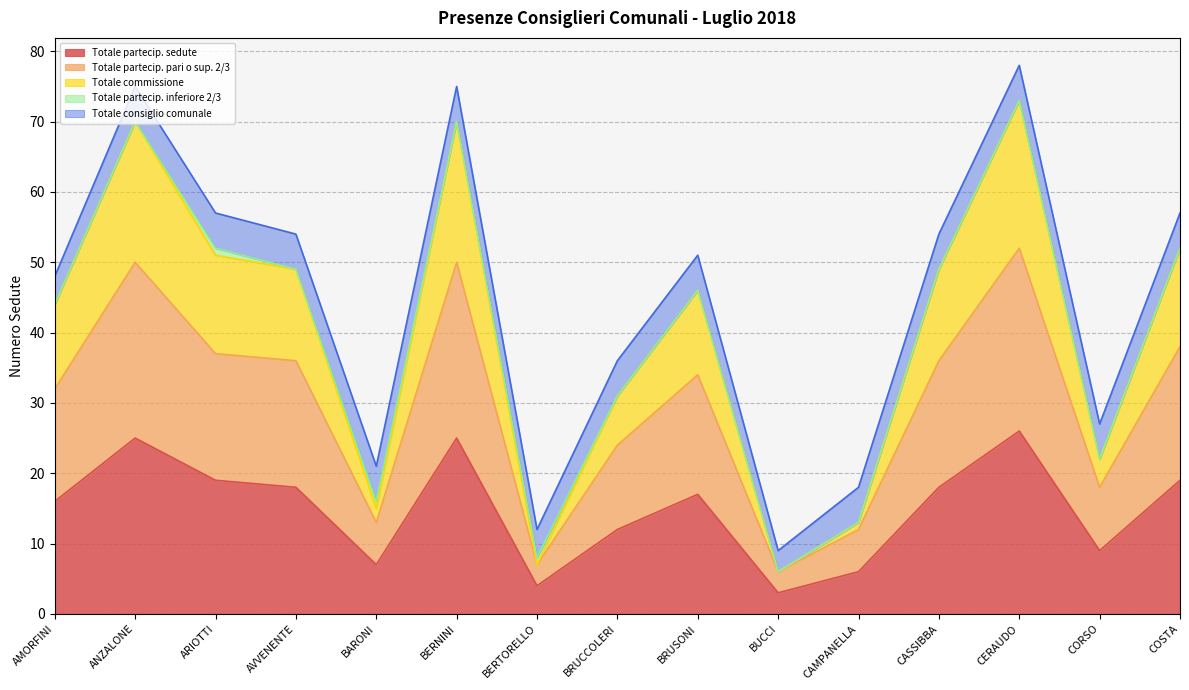

In Totale commissione, how many points are higher than both neighbors (excluding endpoints)?

4